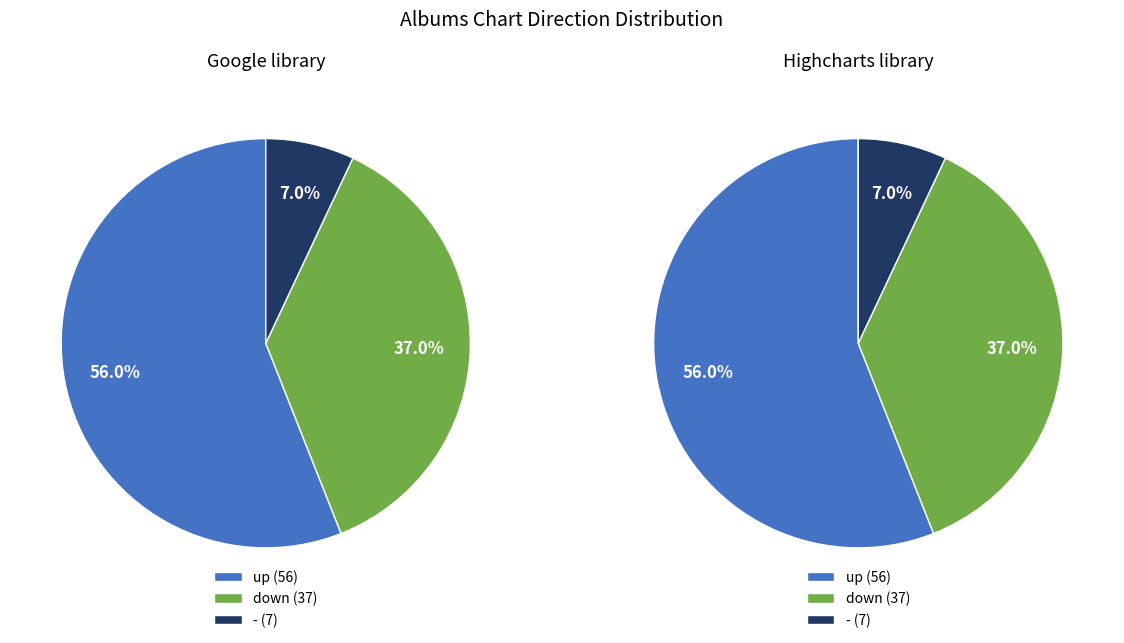

What percentage is the down slice, to the nearest percent?

37%